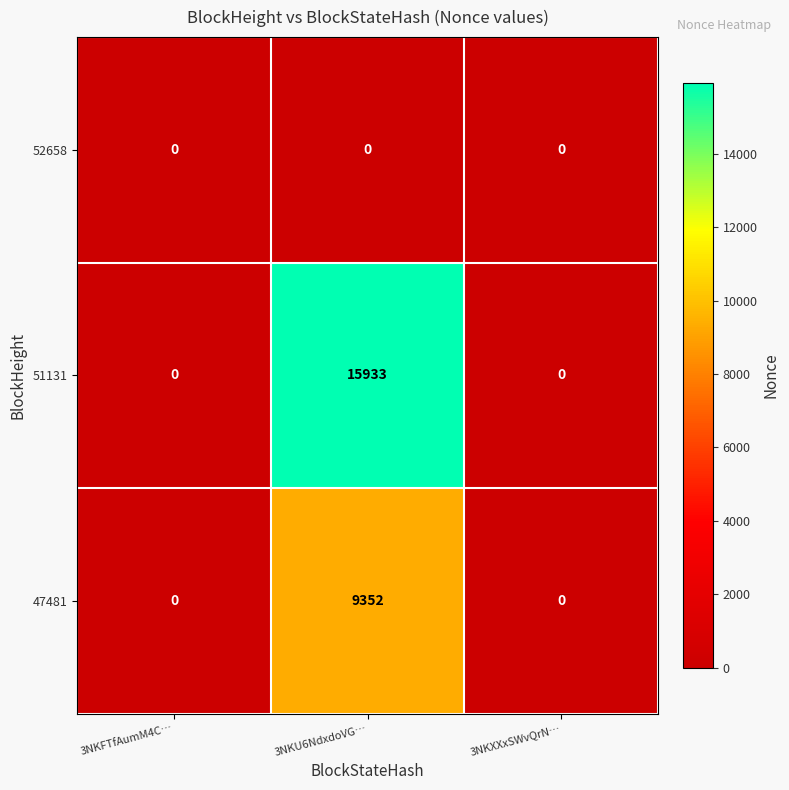

How many 51131 values are between 0 and 15933?

3